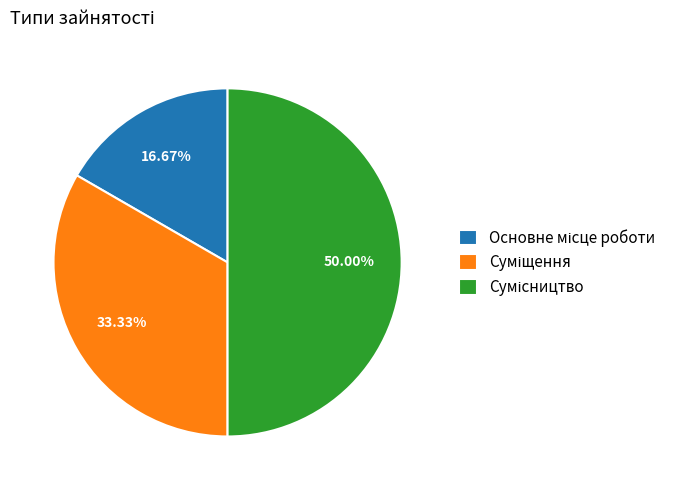

How many segments does this pie chart have?

3